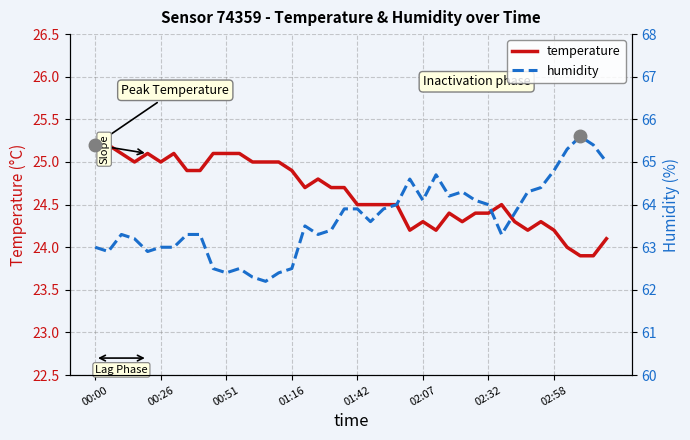

Which series has the largest total across all categories?

humidity